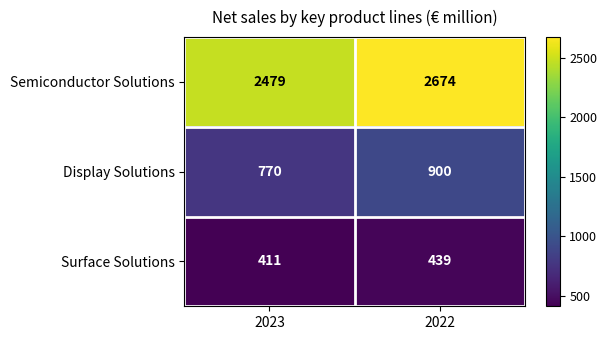

At how many categories does at least one series exceed 1661?

2